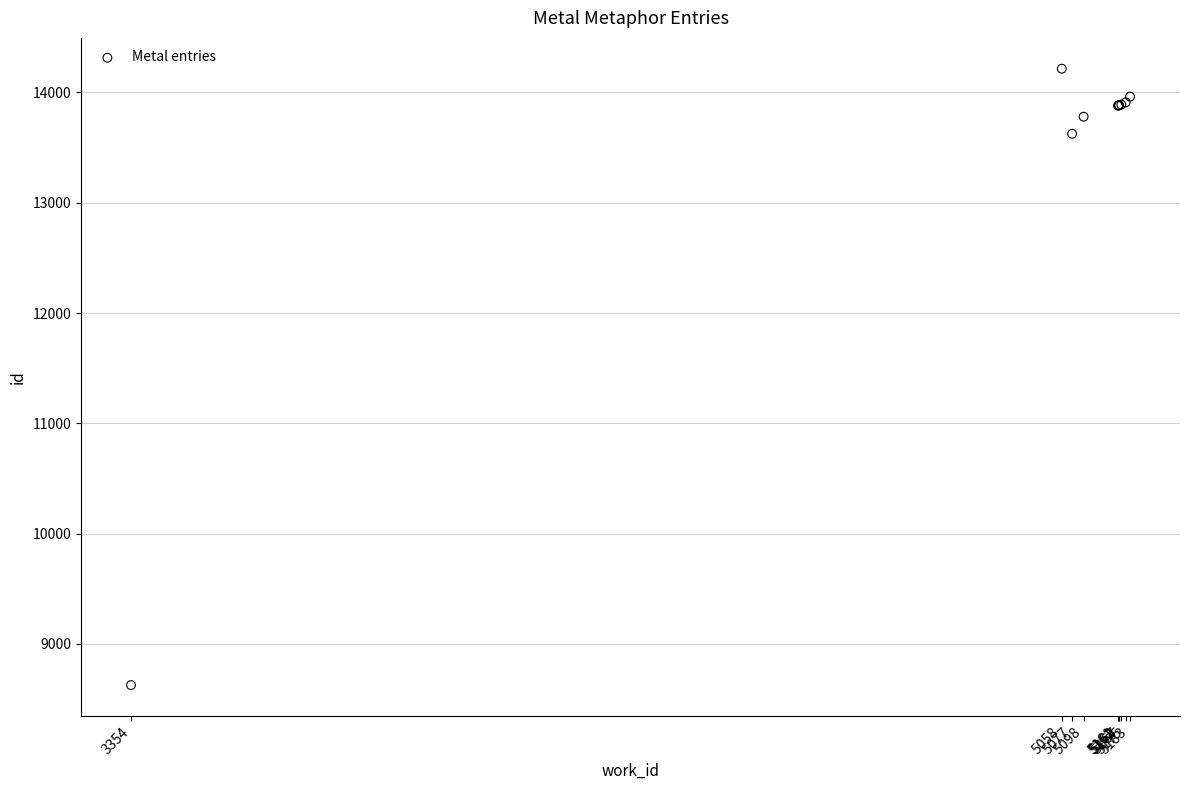

What Y value in the scatter plot is closest to 11421?

13625